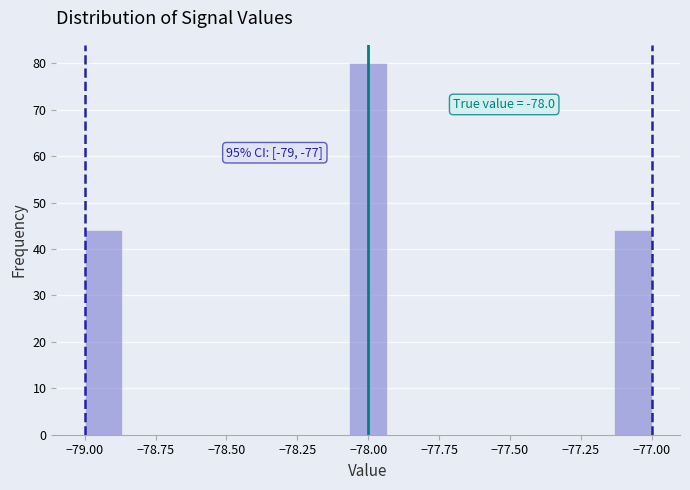

Around what value on the x-axis is the tallest bar? Give the approximate position of its centre, as read against the axis.

-78.00